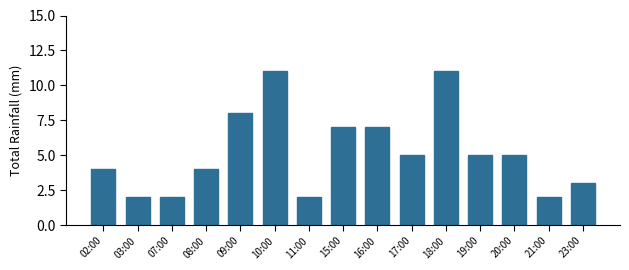

What position from the left is 03:00?

2